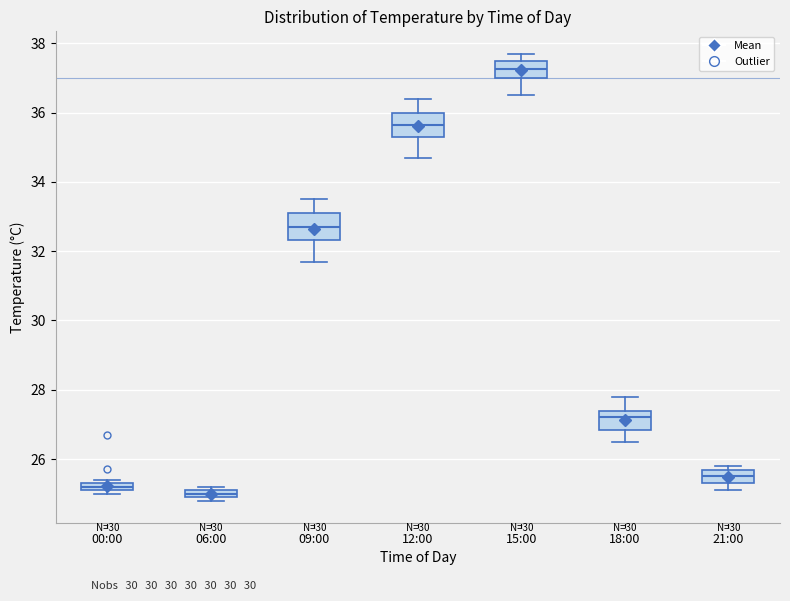

Which box has the highest median line?

15:00